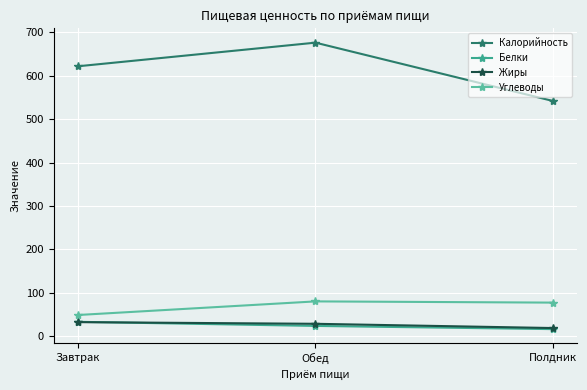

What is the label of the 1st point from the left?

Завтрак